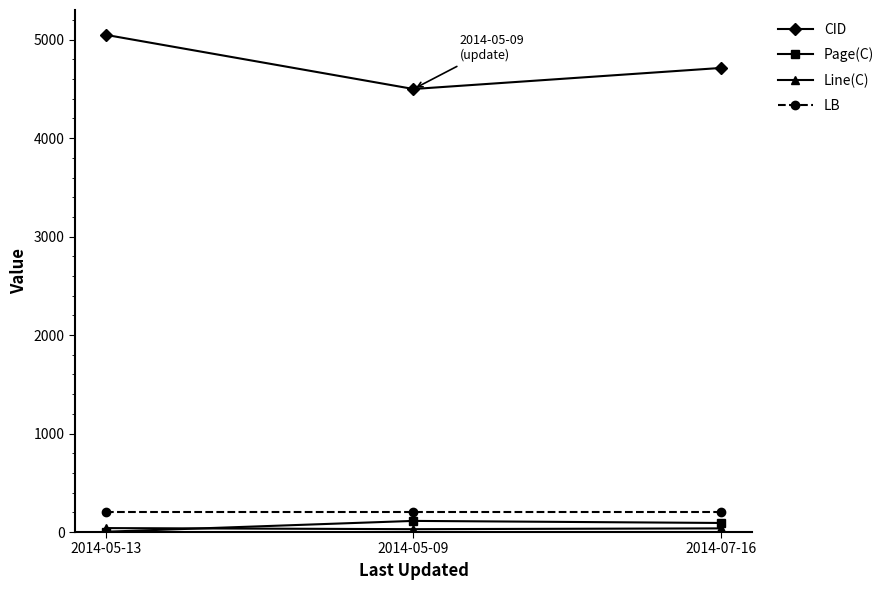

What is the label of the 3rd point from the left?

2014-07-16